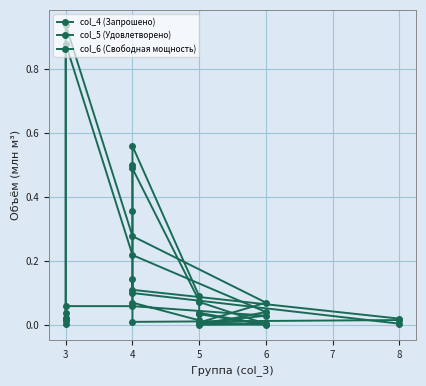

Where is the first local maximum for col_6 (Свободная мощность)?

3